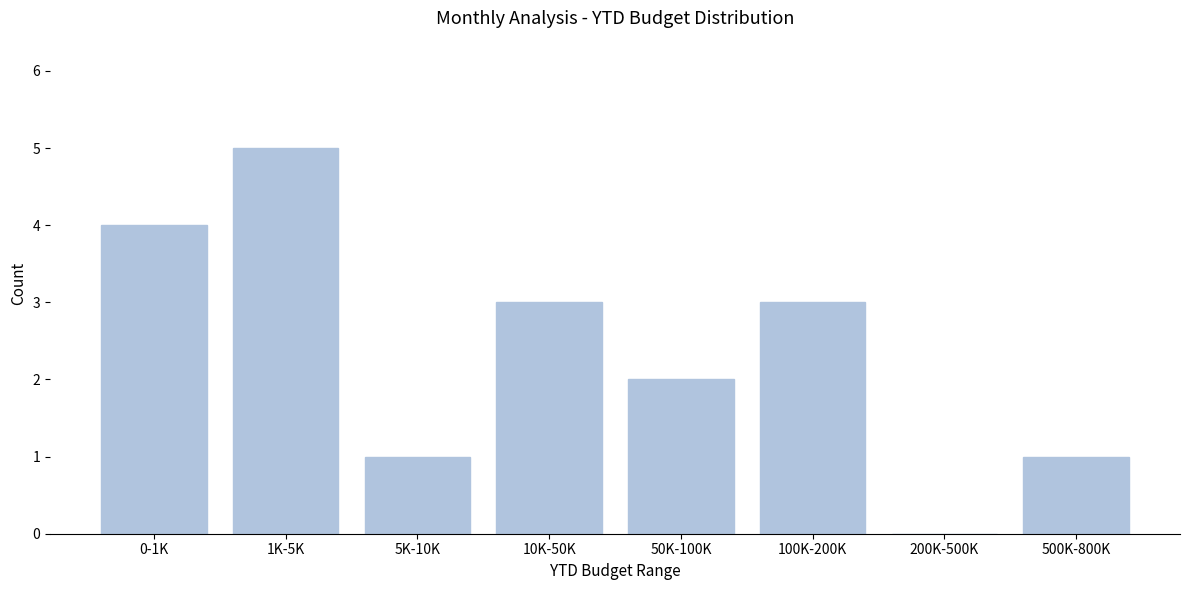

Reading left to right, what are all the values shown in this chart?

0-1K=4	1K-5K=5	5K-10K=1	10K-50K=3	50K-100K=2	100K-200K=3	200K-500K=0	500K-800K=1